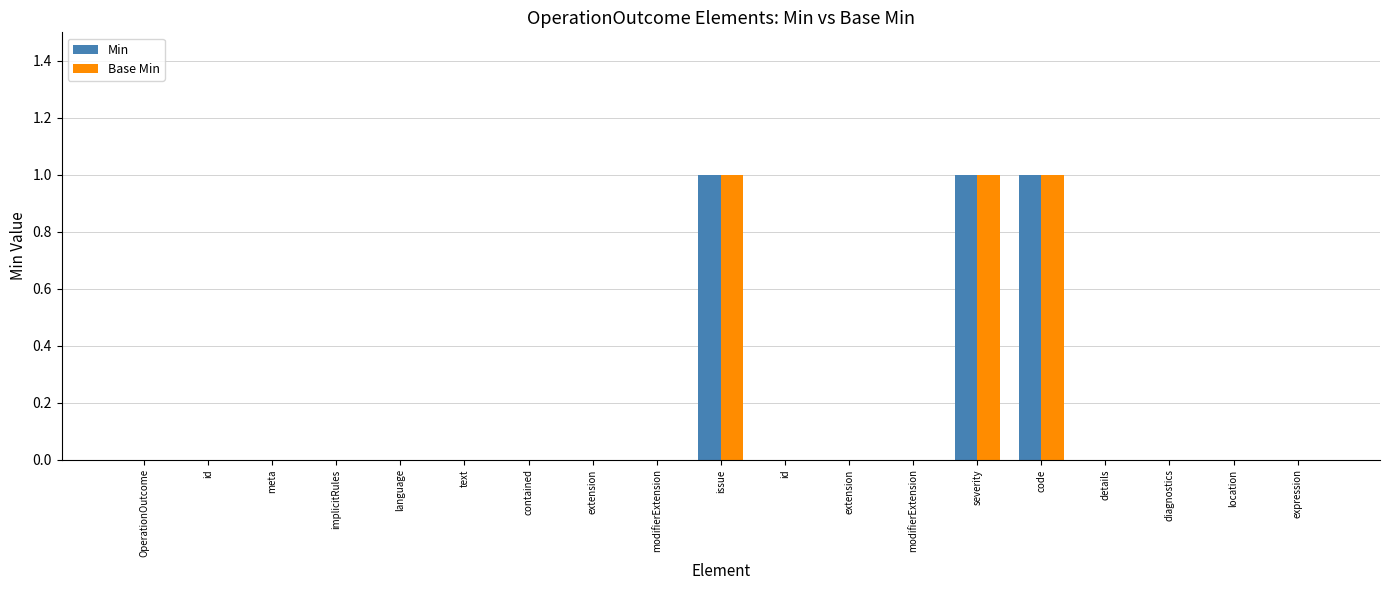

How many data points does each series have?

19